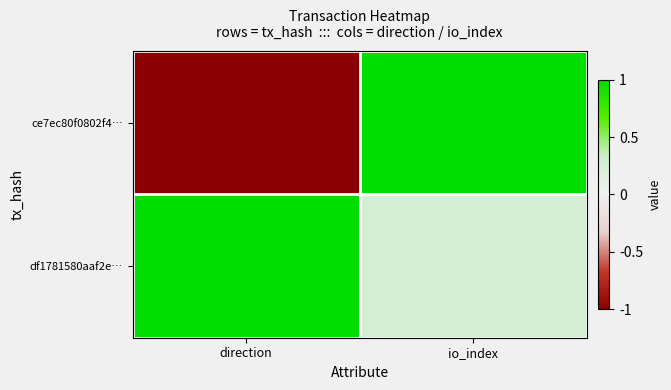

What is the difference between the highest and lowest values at direction?

2.0